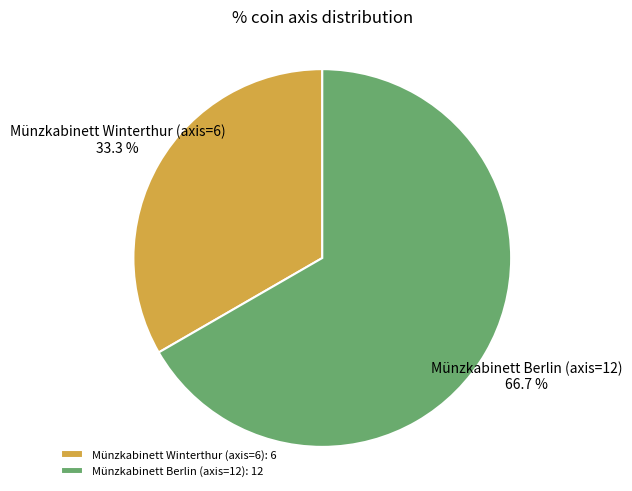

Which category has the smallest portion of the pie?

Münzkabinett Winterthur (axis=6)